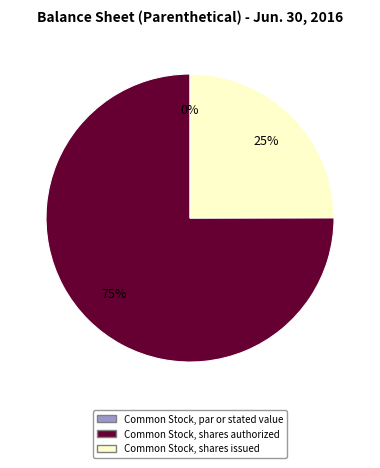

What is the smallest slice in the pie chart?

Common Stock, par or stated value